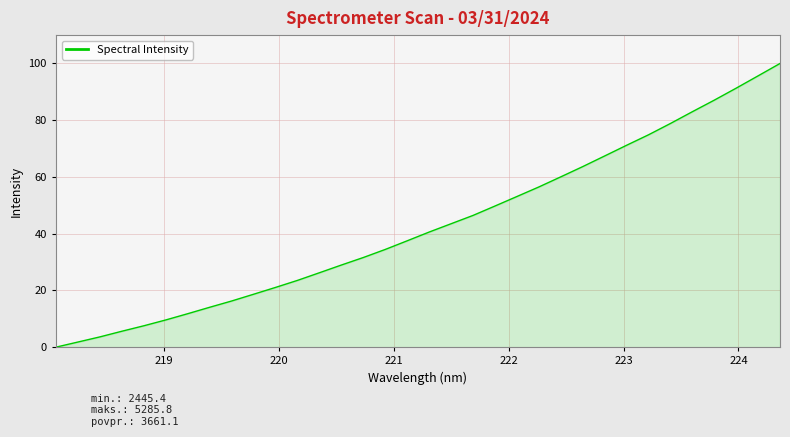

How many lines are shown in the chart?

1